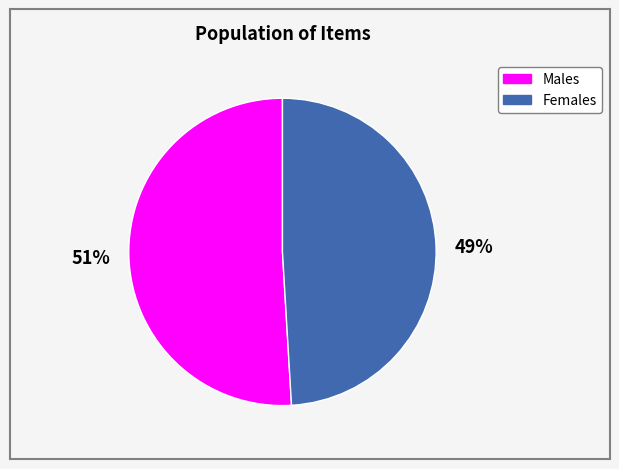

Which slice is the largest?

Males